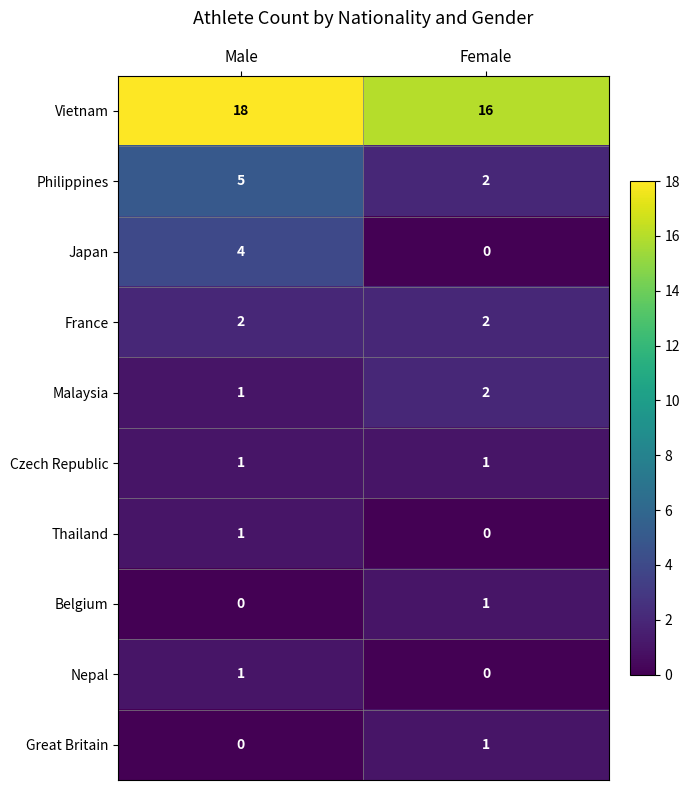

How many series are shown in this chart?

10